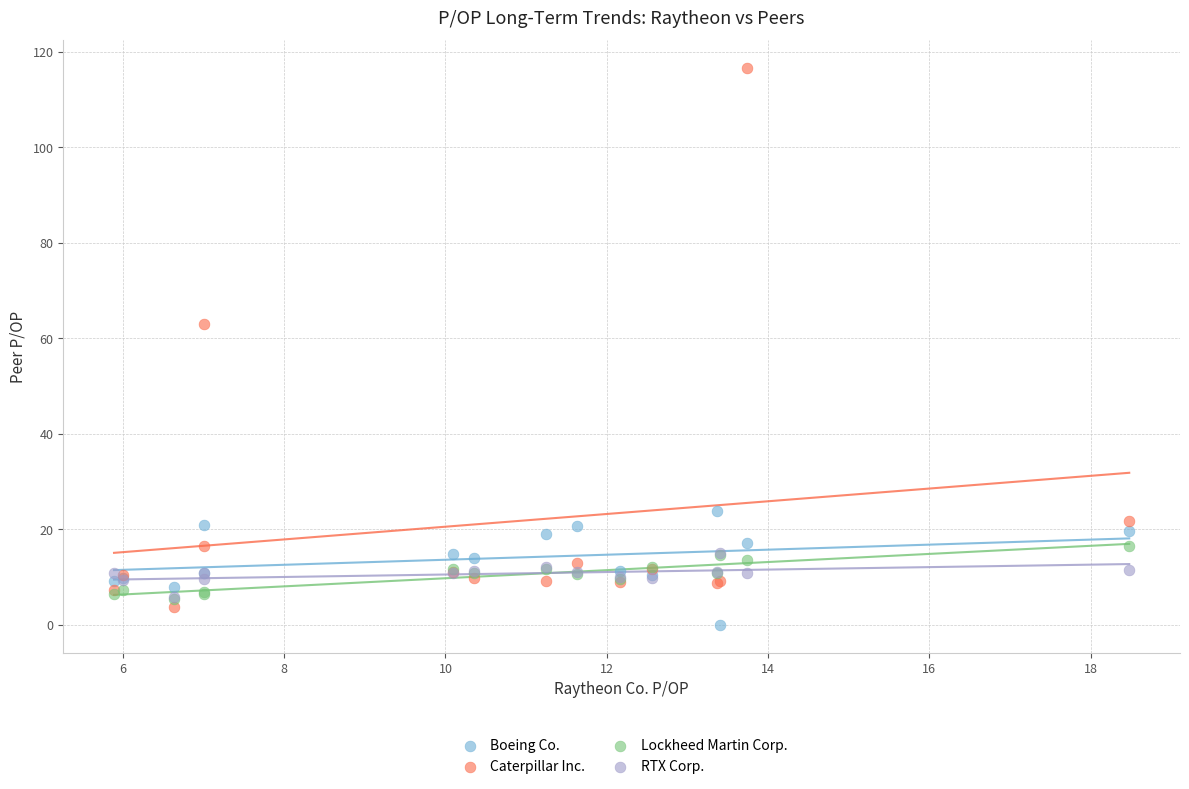

What are all the series names shown in the legend?

Boeing Co., Caterpillar Inc., Lockheed Martin Corp., RTX Corp.